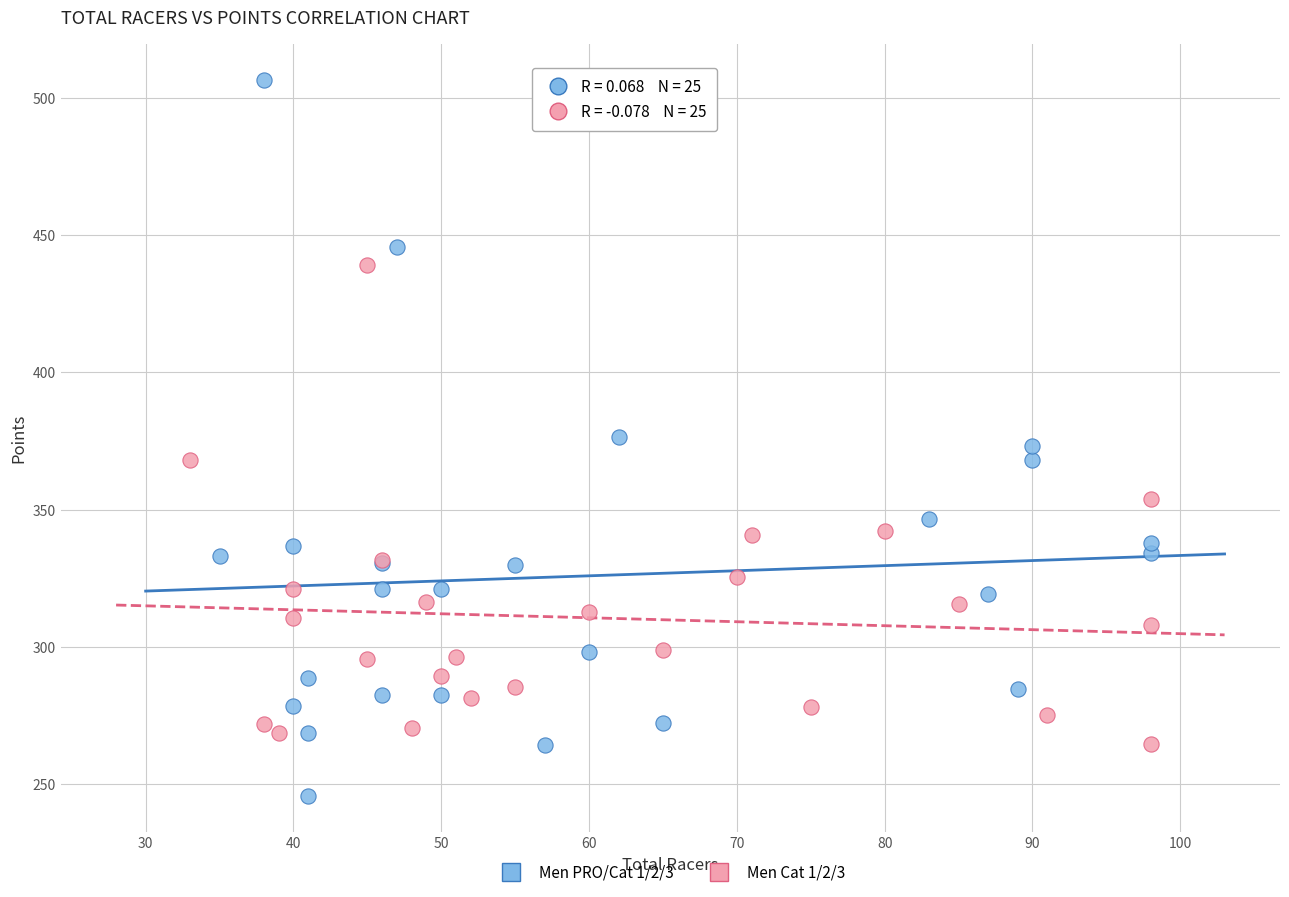

Which series reaches the maximum Y coordinate?

Men PRO/Cat 1/2/3